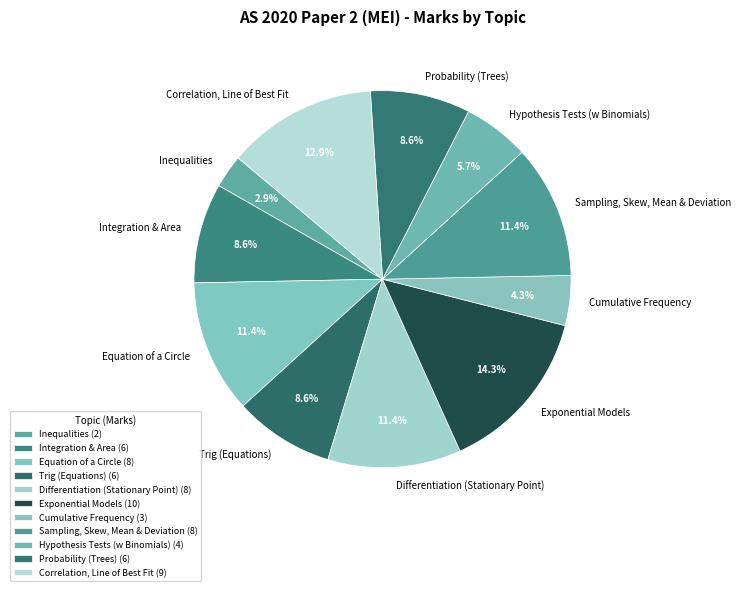

Does Correlation, Line of Best Fit represent more than half of the total?

No